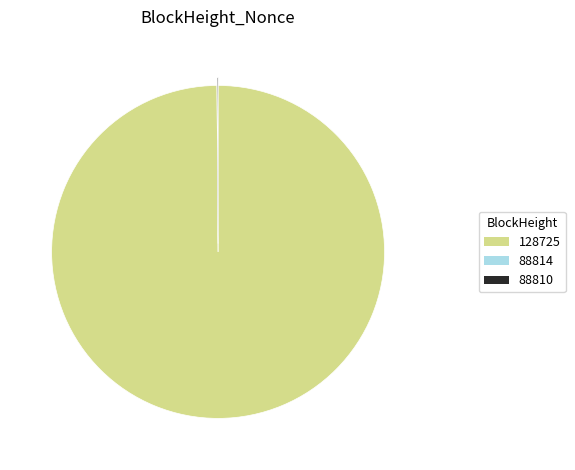

Does any single category account for the majority?

Yes